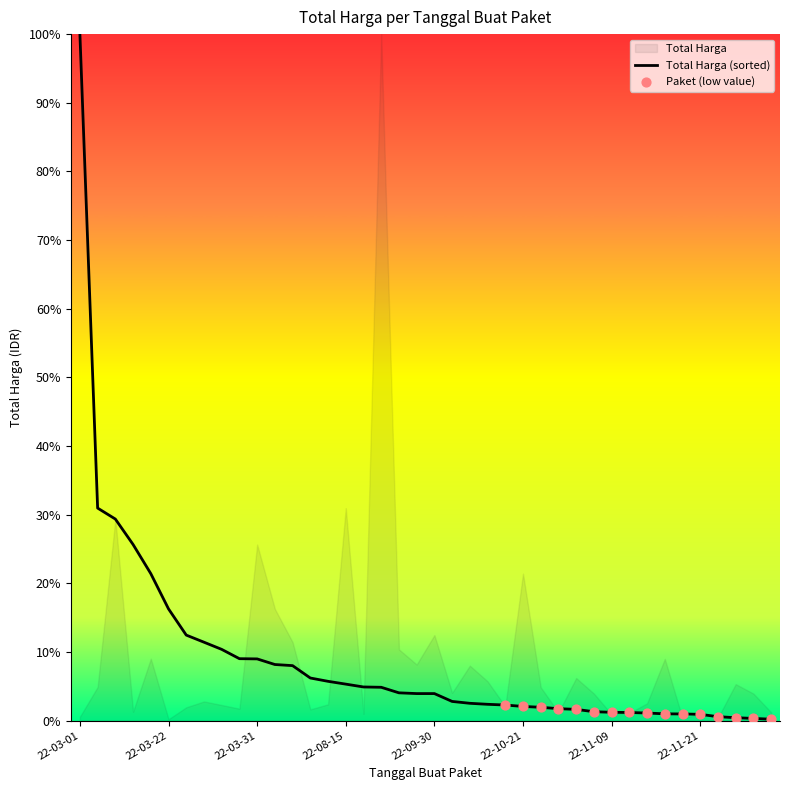

Which has a higher value, 2022-03-24 or 2022-09-08?

2022-09-08